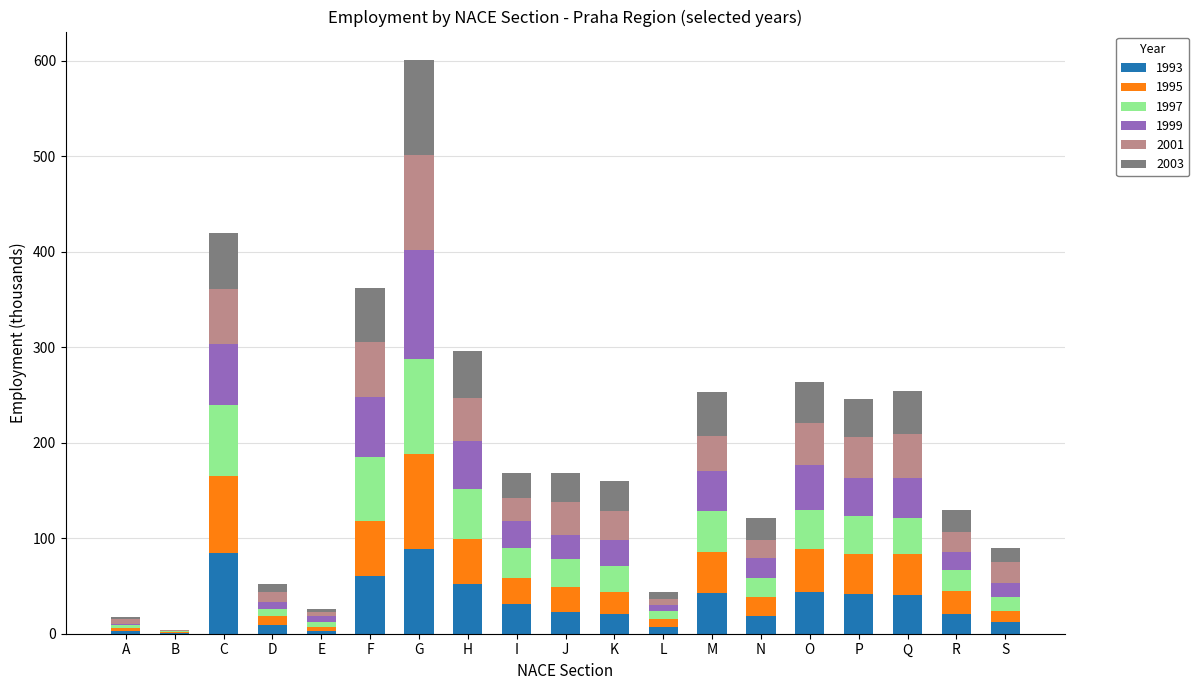

What is the total value across all series at R?

129.1